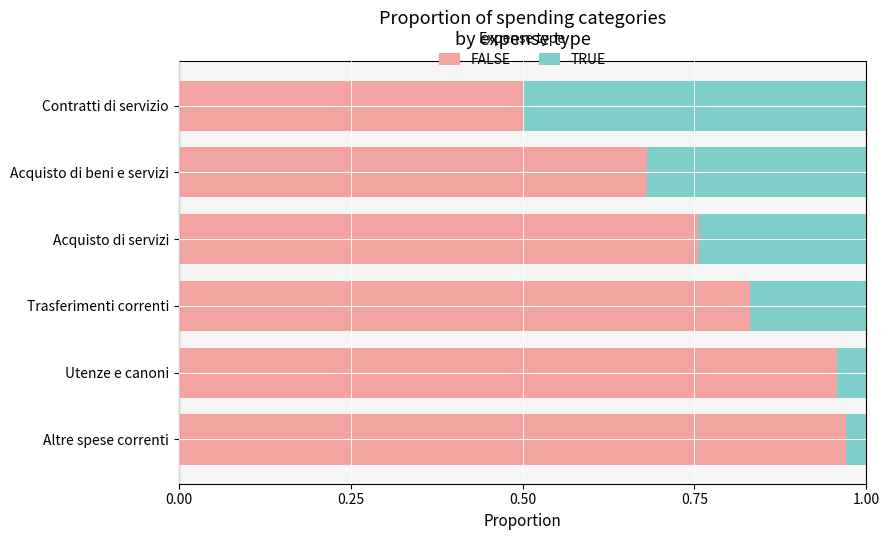

How many data points does each series have?

6